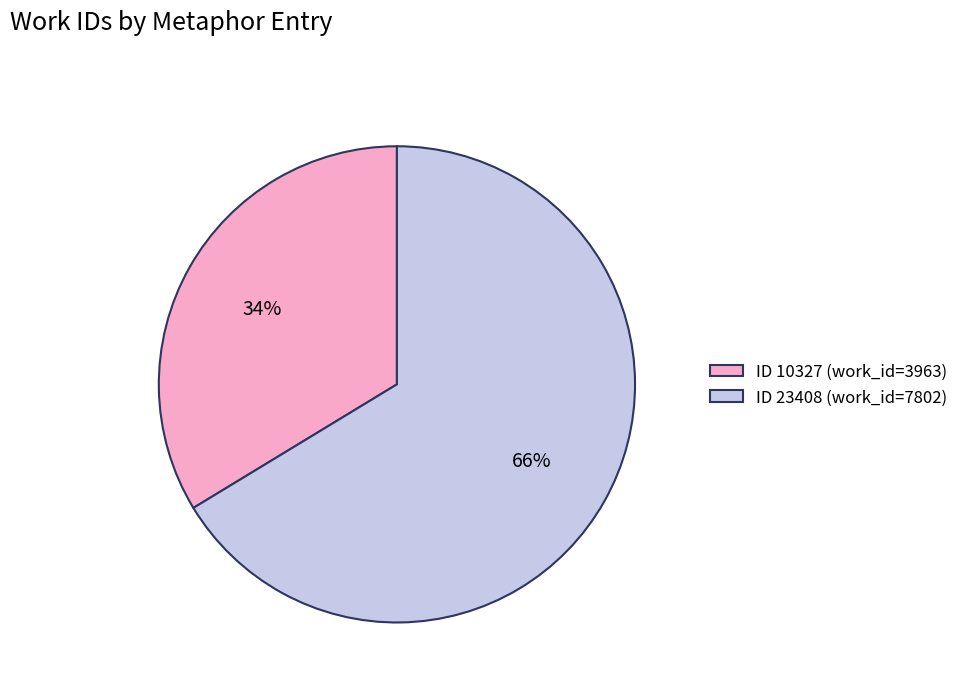

To the nearest percent, what is the average slice percentage?

50%